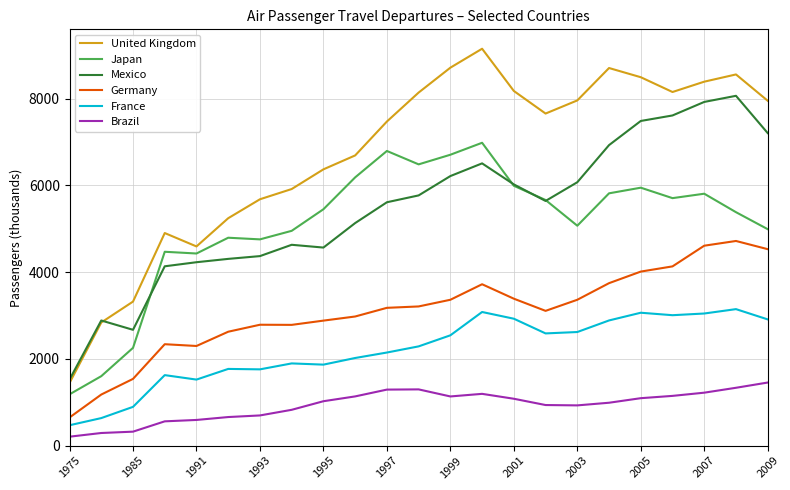

What is the smallest value displayed?

206